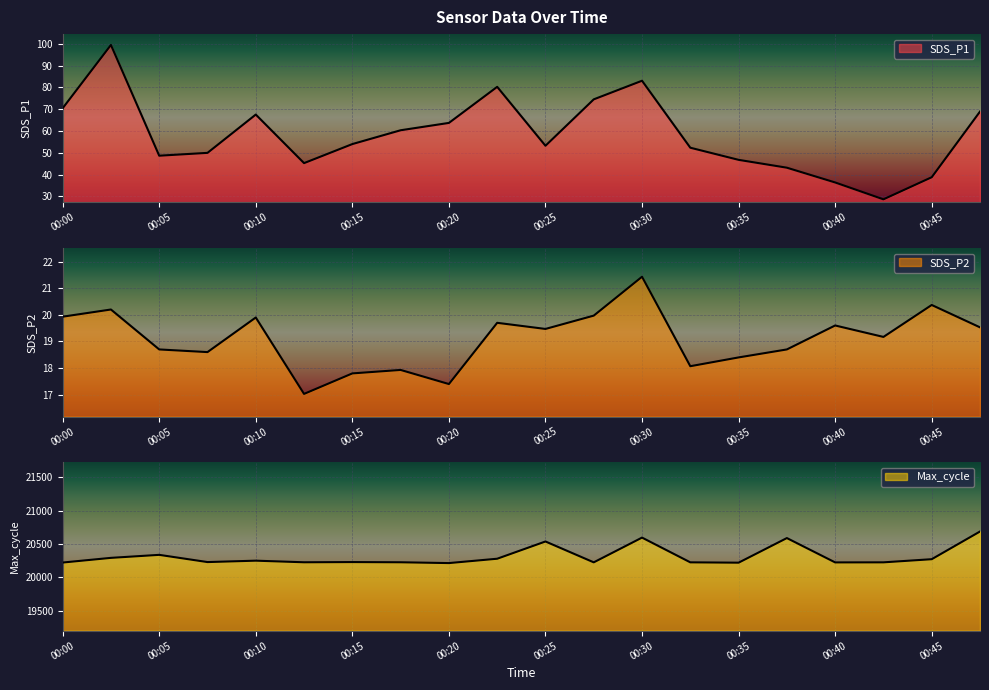

True or false: SDS_P2 and SDS_P1 cross at least once.

False